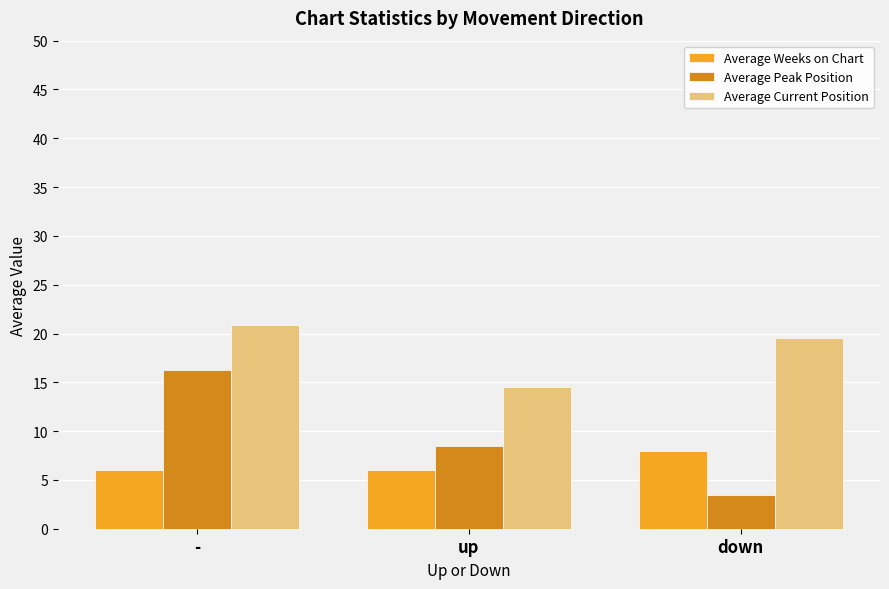

How many values in the Average Peak Position series exceed 8?

2